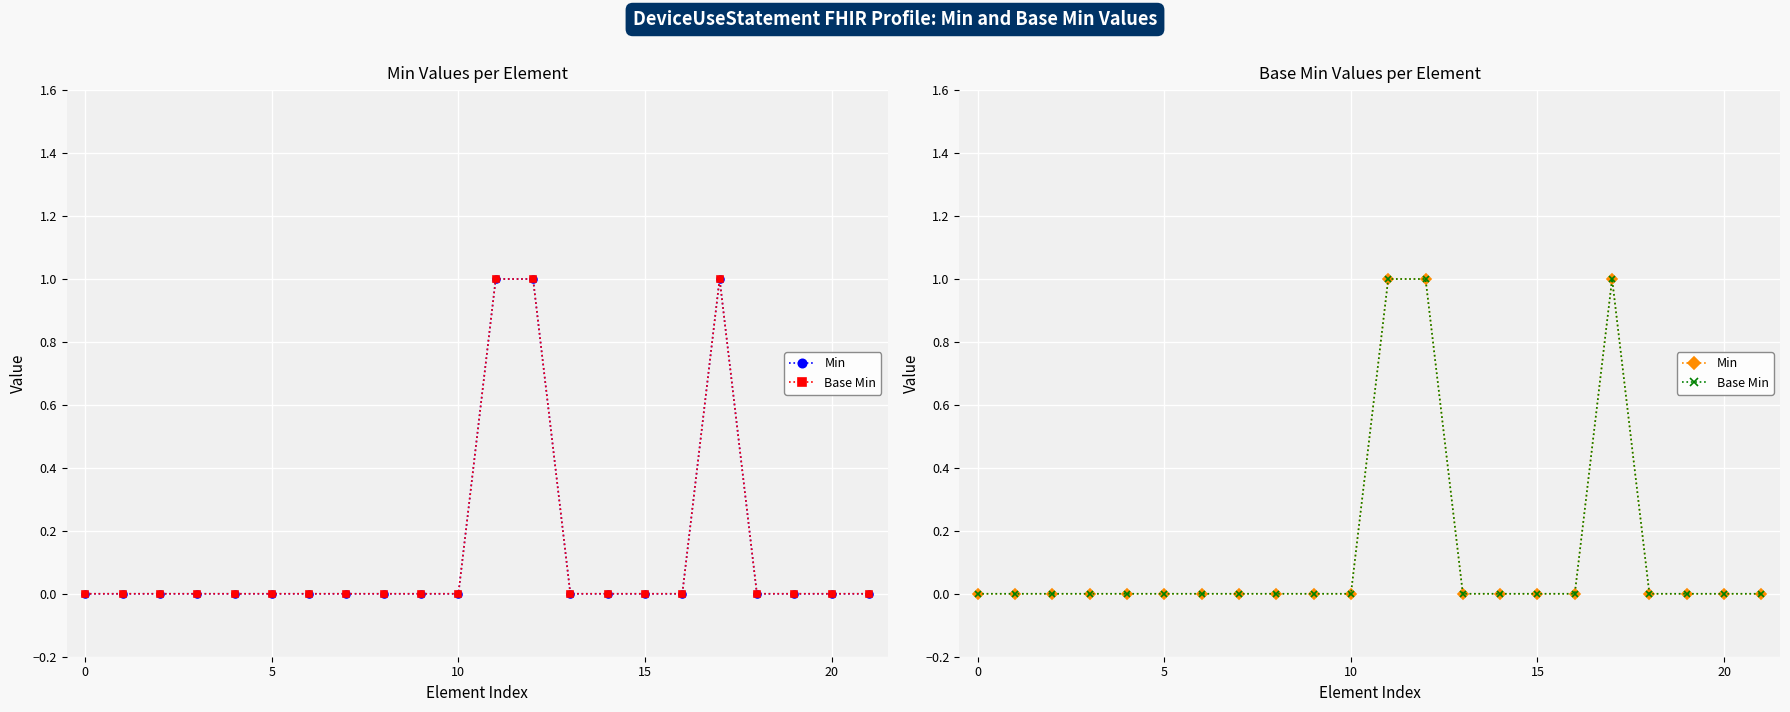

What is the label of the 2nd point from the right?

20